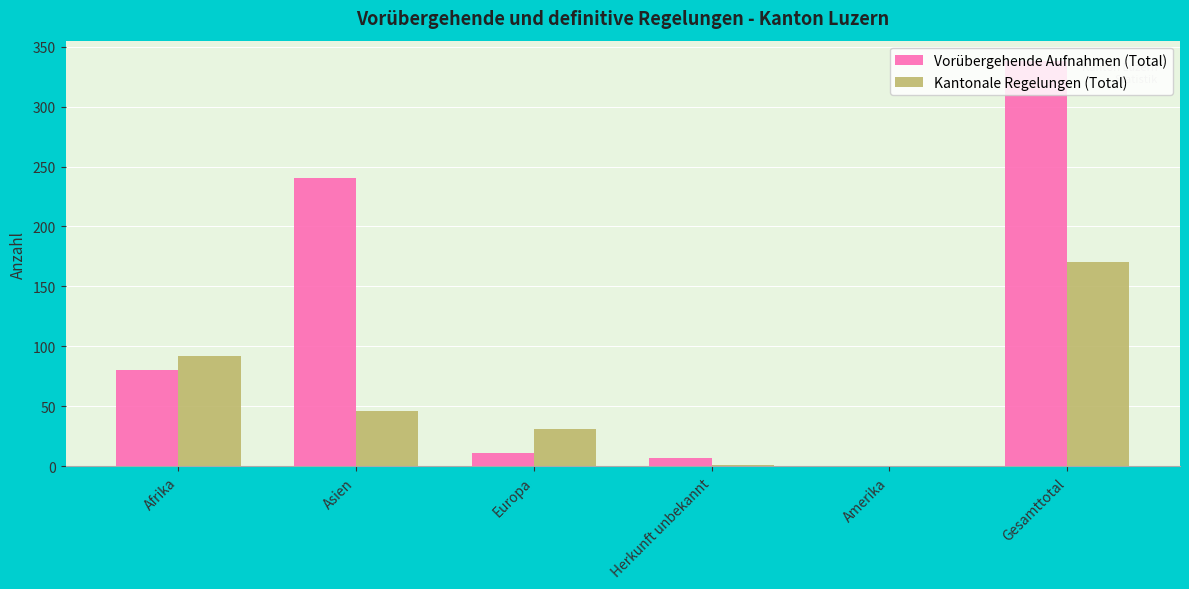

Which series has the largest total across all categories?

Vorübergehende Aufnahmen (Total)